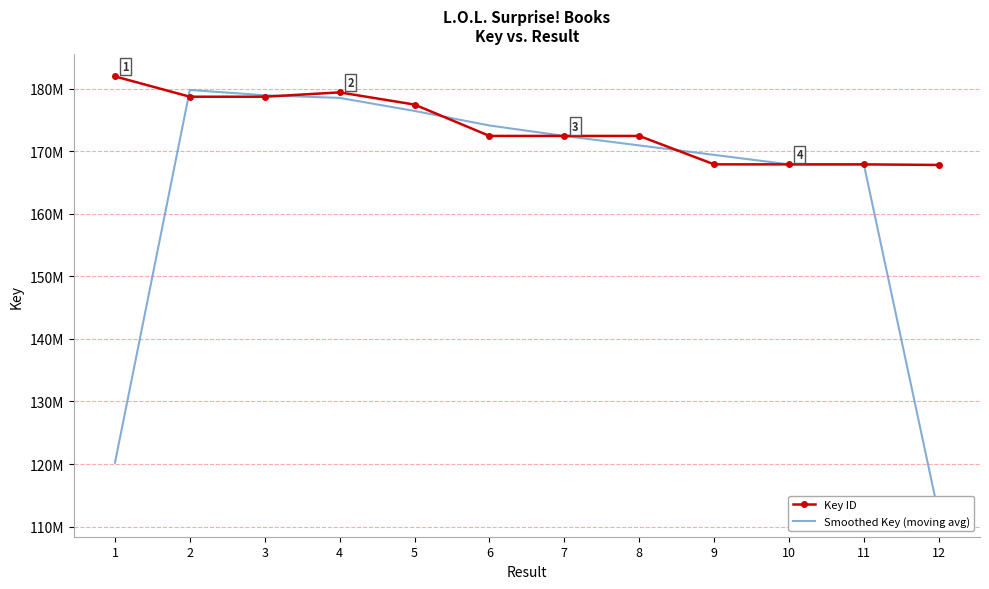

Is it true that Smoothed Key (moving avg) equals 178501296.7 at 4?

True